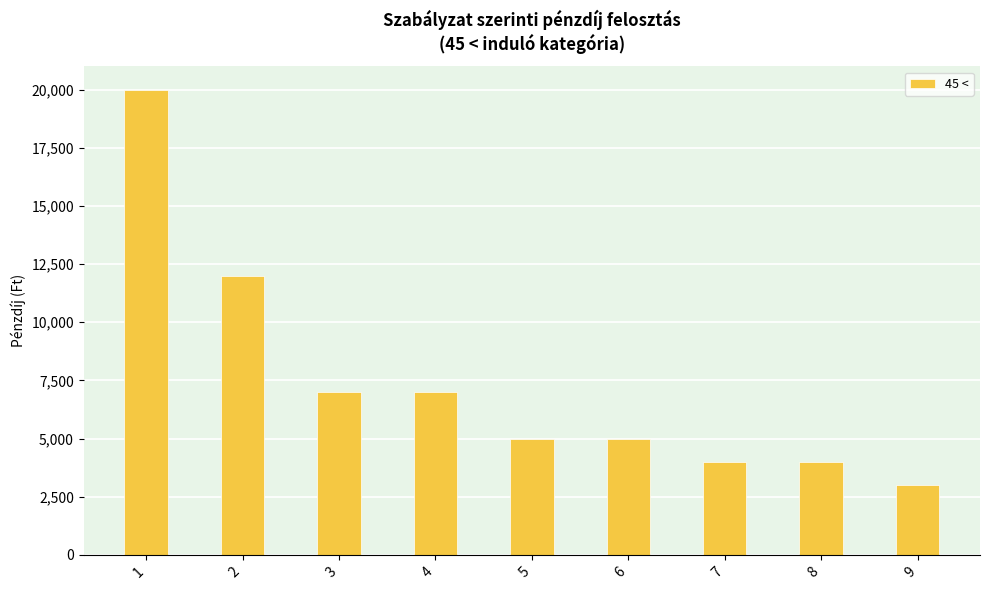

Which label corresponds to the smallest value in the chart?

9